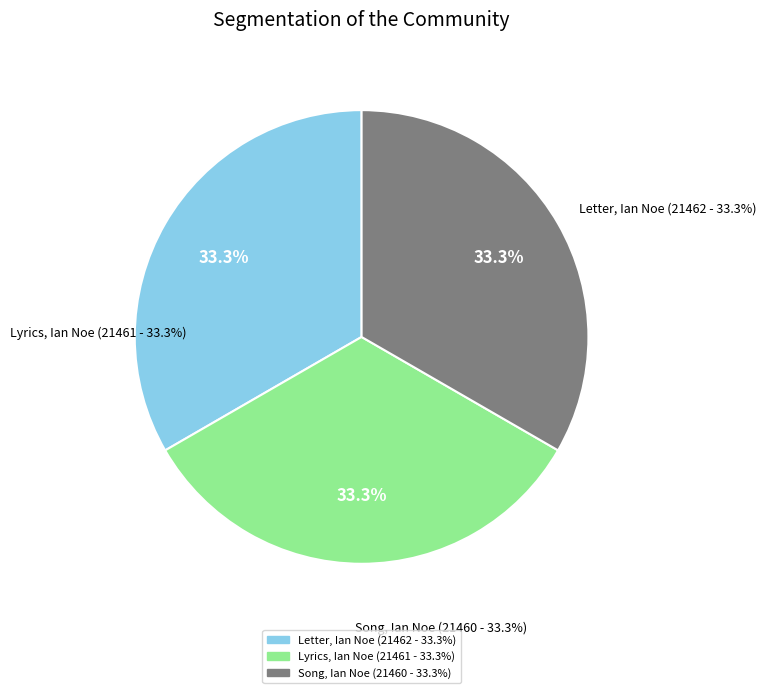

What is the change in value from Letter (21462) to Song (21460)?

-2